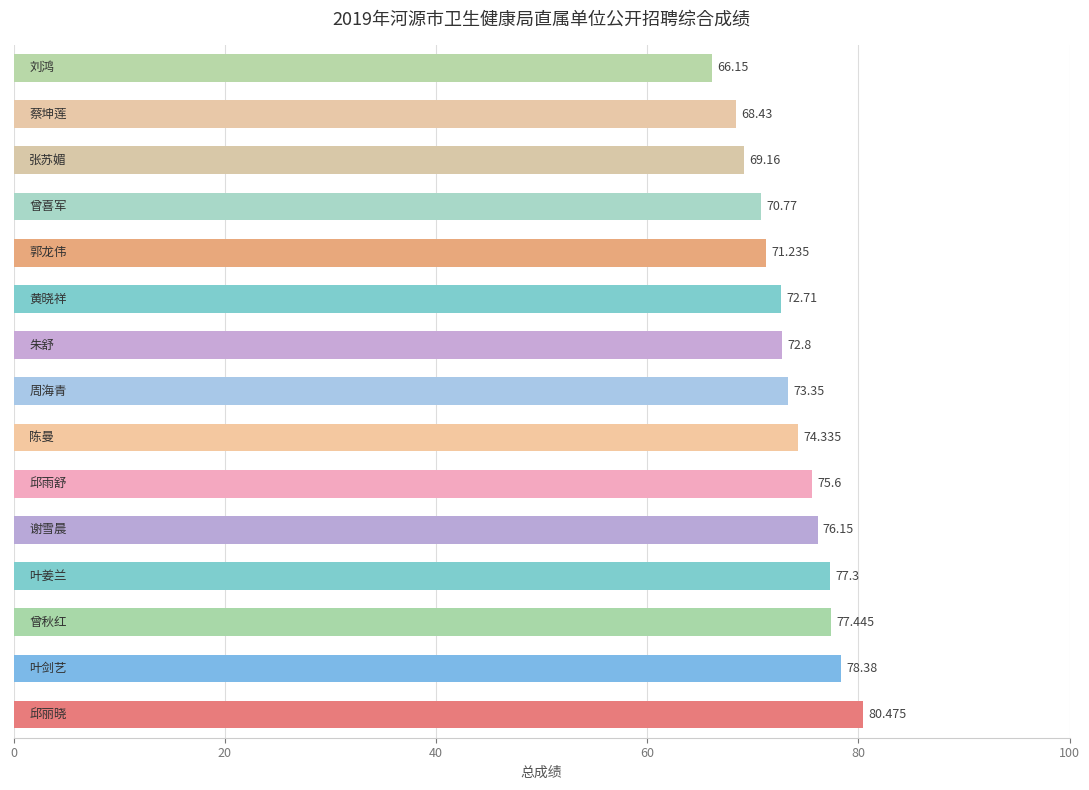

Count the number of values greater than 73.

8